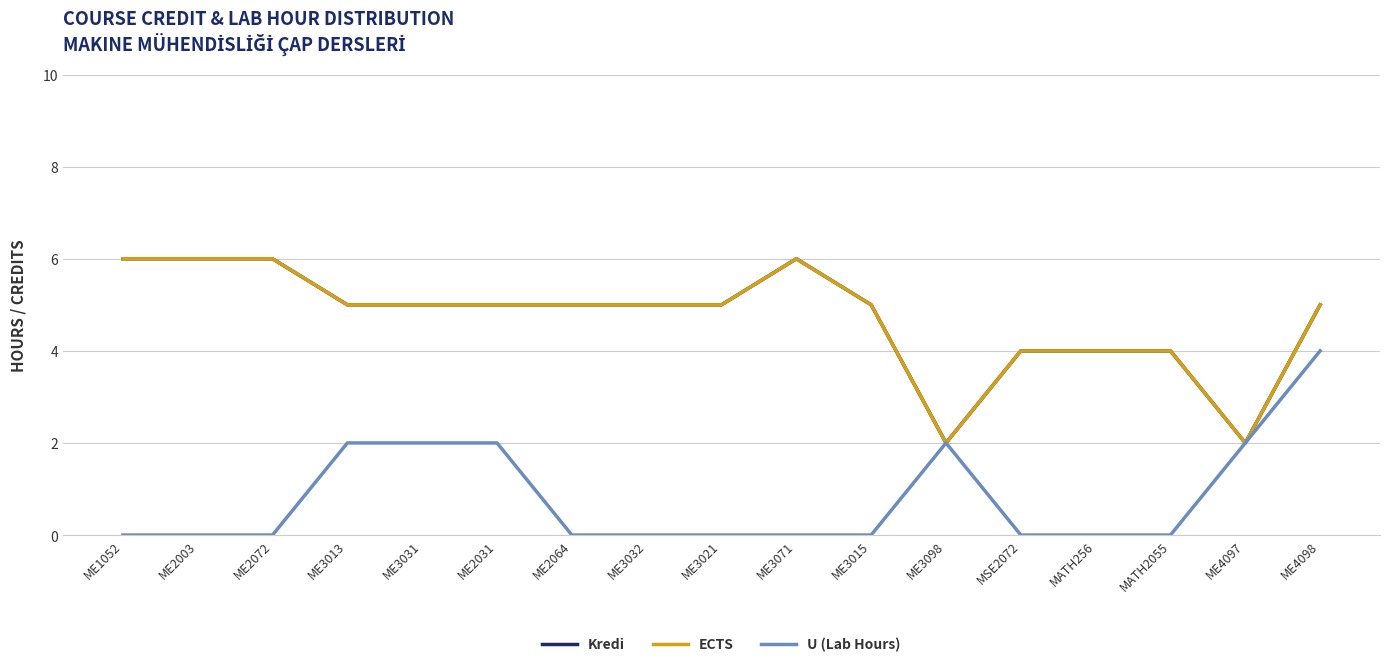

How many lines are shown in the chart?

3